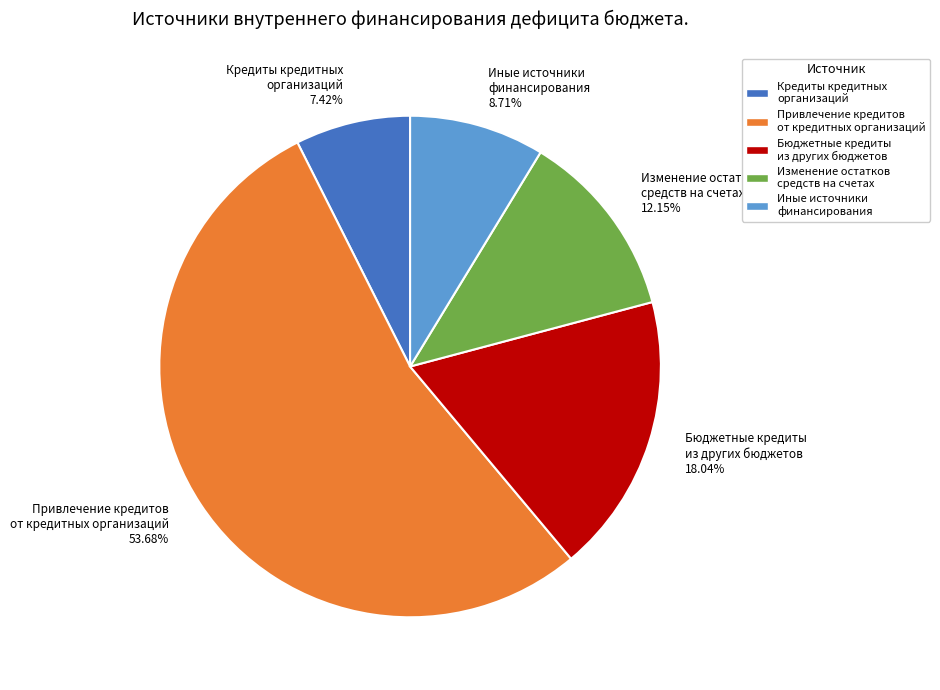

Does Изменение остатков средств на счетах account for over 50% of the chart?

No